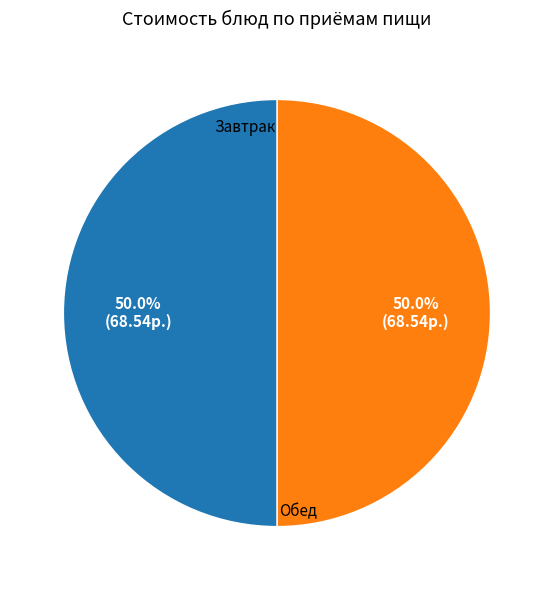

How many slices are in this pie chart?

2